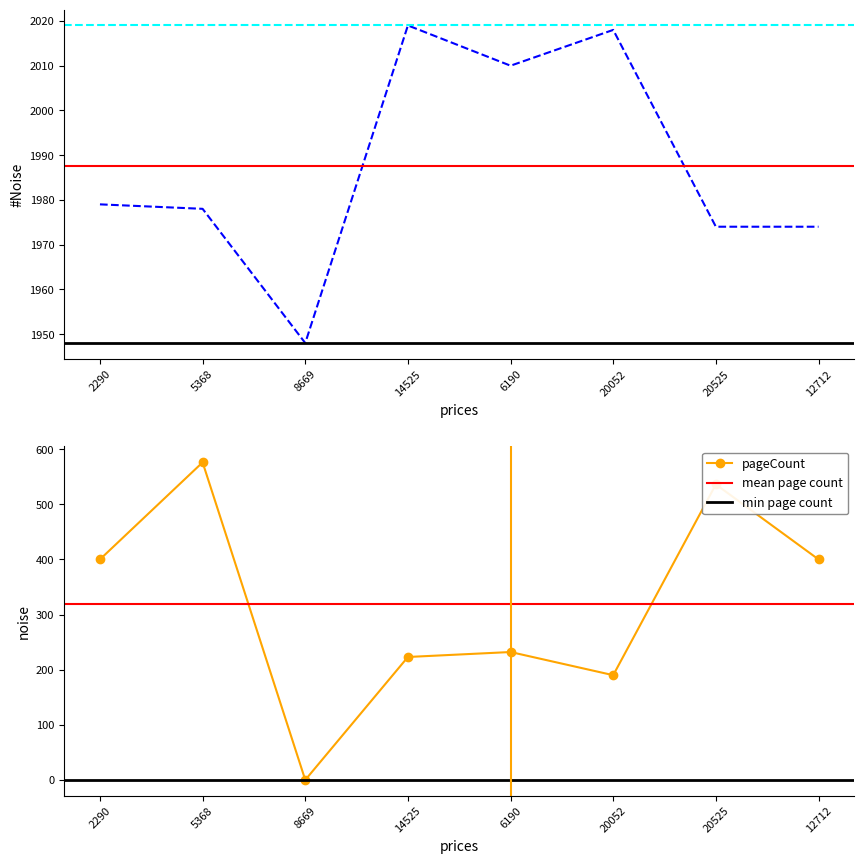

List the series in order of their overall mean, highest first.

publishingYear, pageCount